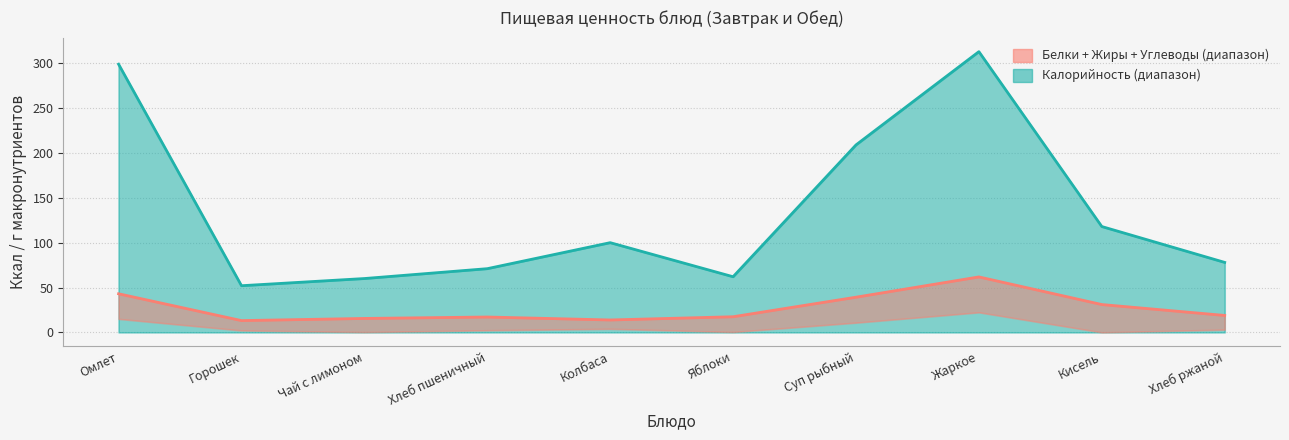

At which category is the sum across all series the highest?

Жаркое